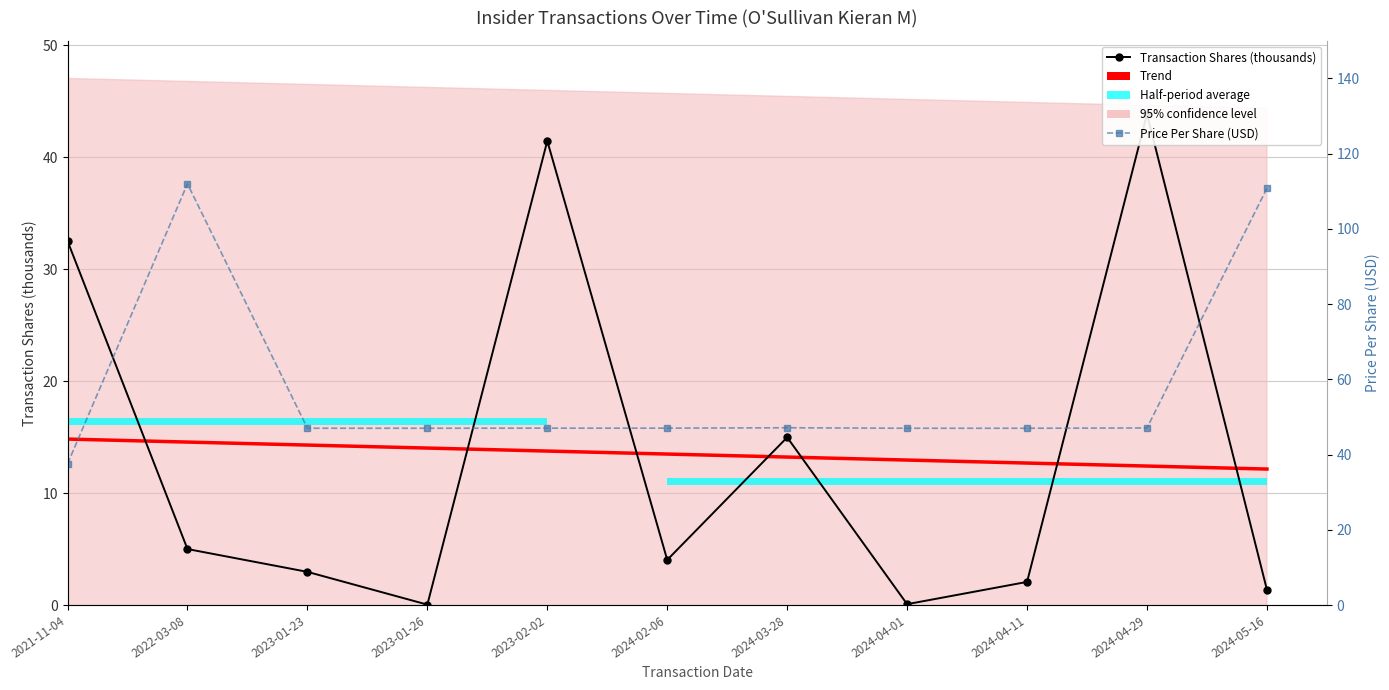

Which series has the largest range (max minus min)?

transactionPricePerShare